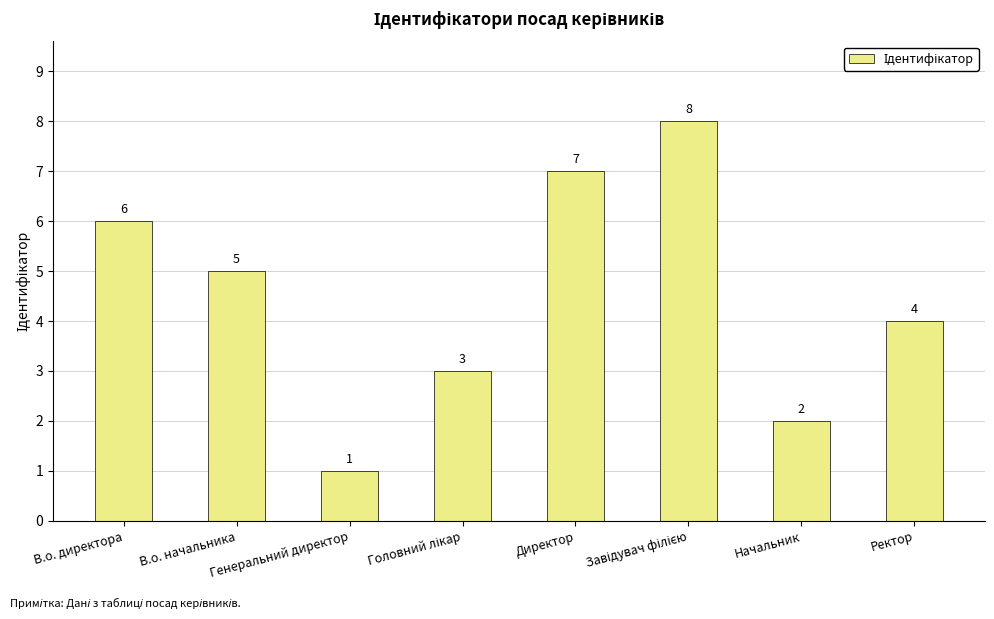

What is the difference between the maximum and second lowest values?

6